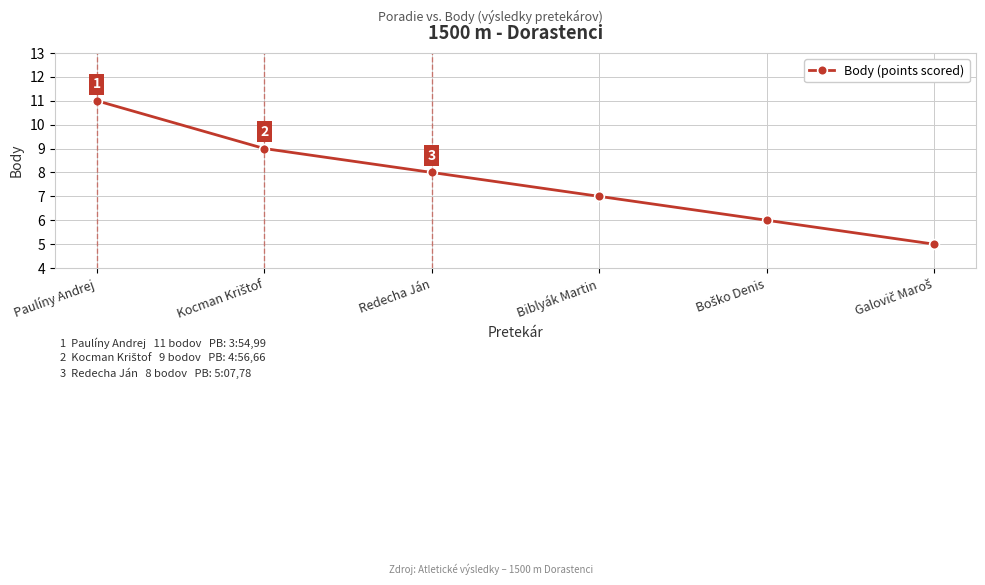

The chart shows a value of 5 at Redecha Ján. True or false?

False